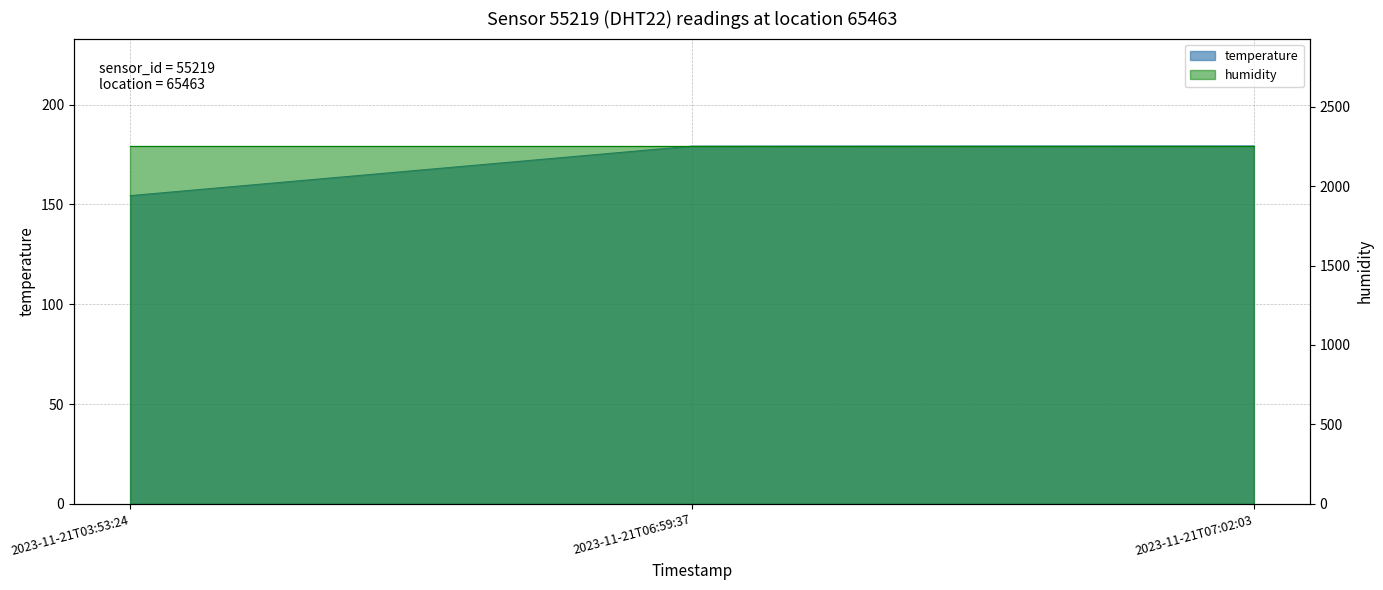

How many values exceed 179?

2